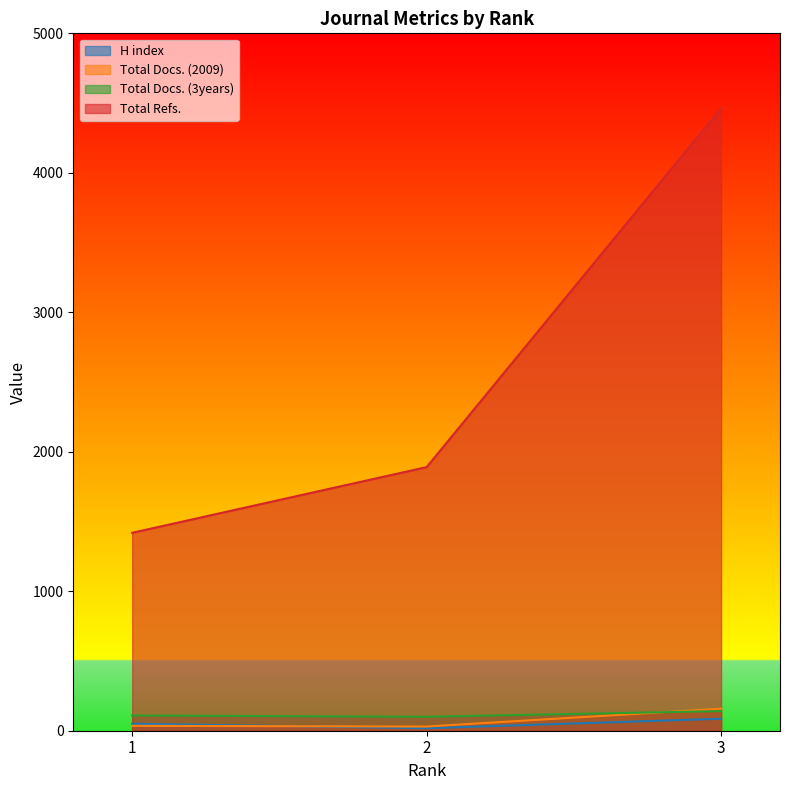

At how many categories does at least one series exceed 3923?

1